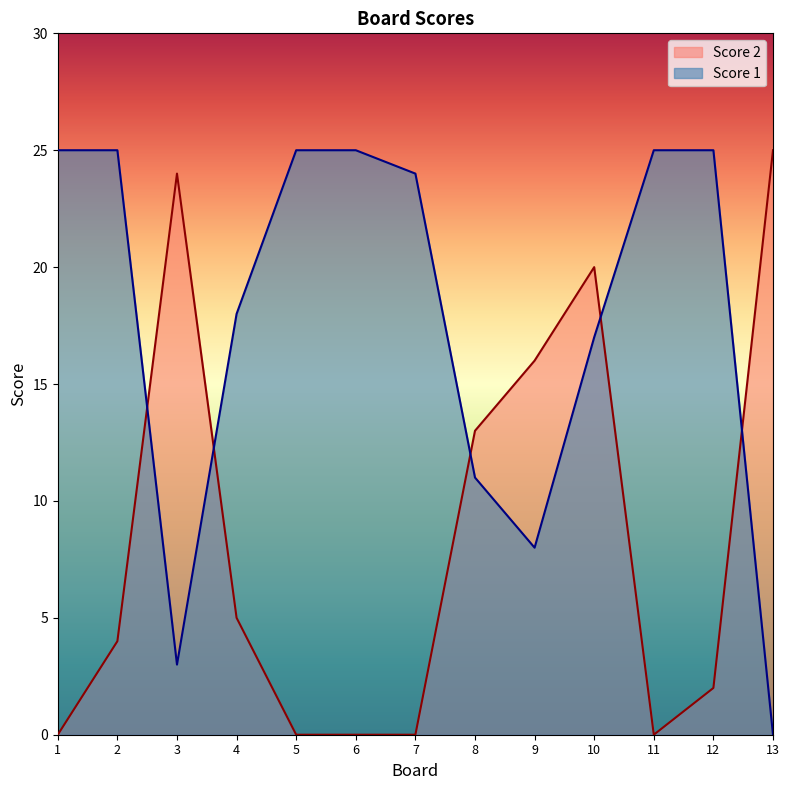

Which series has the largest range (max minus min)?

Score 2